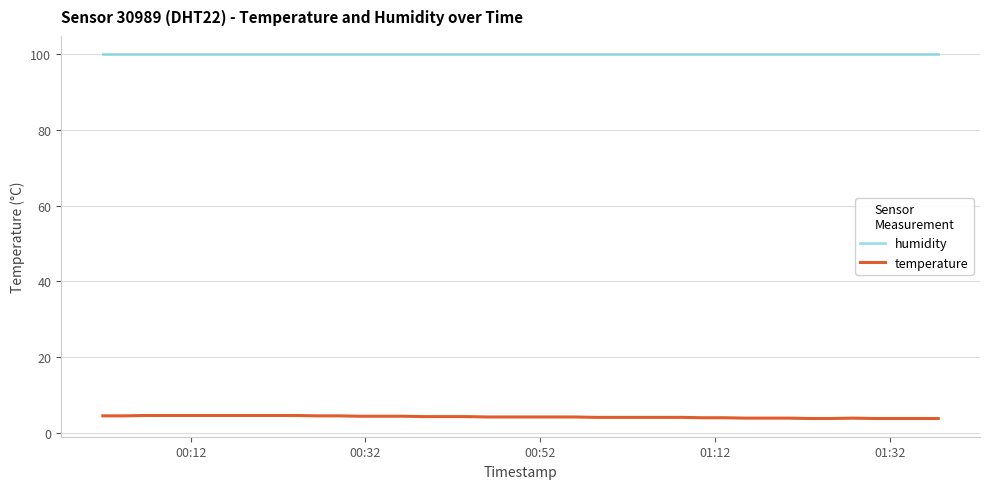

What is the difference between the maximum and minimum values in the temperature series?

0.8